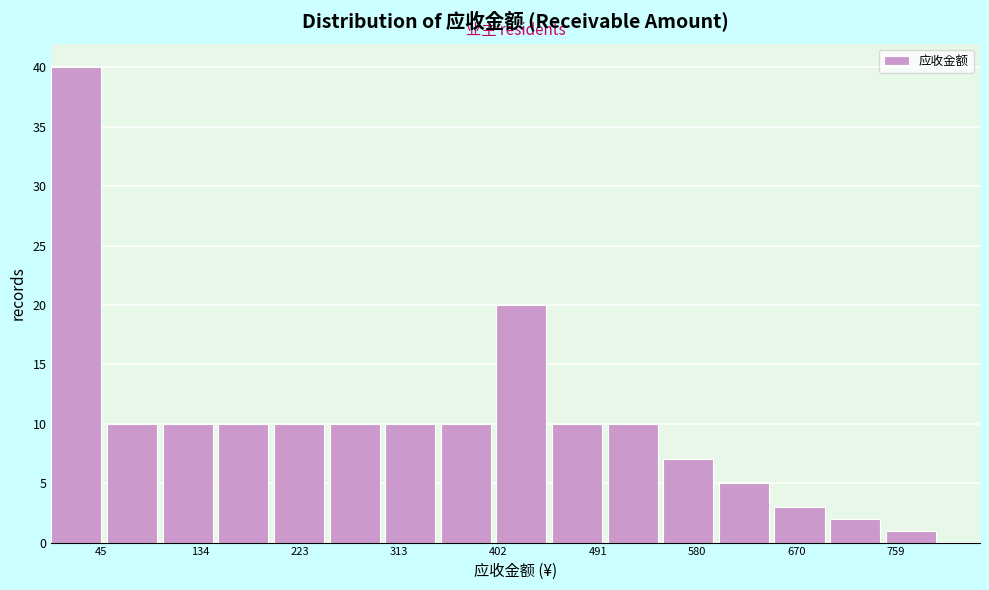

How tall is the bar that spans 250 to 300 on the x-axis? The values are not printed on the chart, so give them approximately, as read against the axis.

10